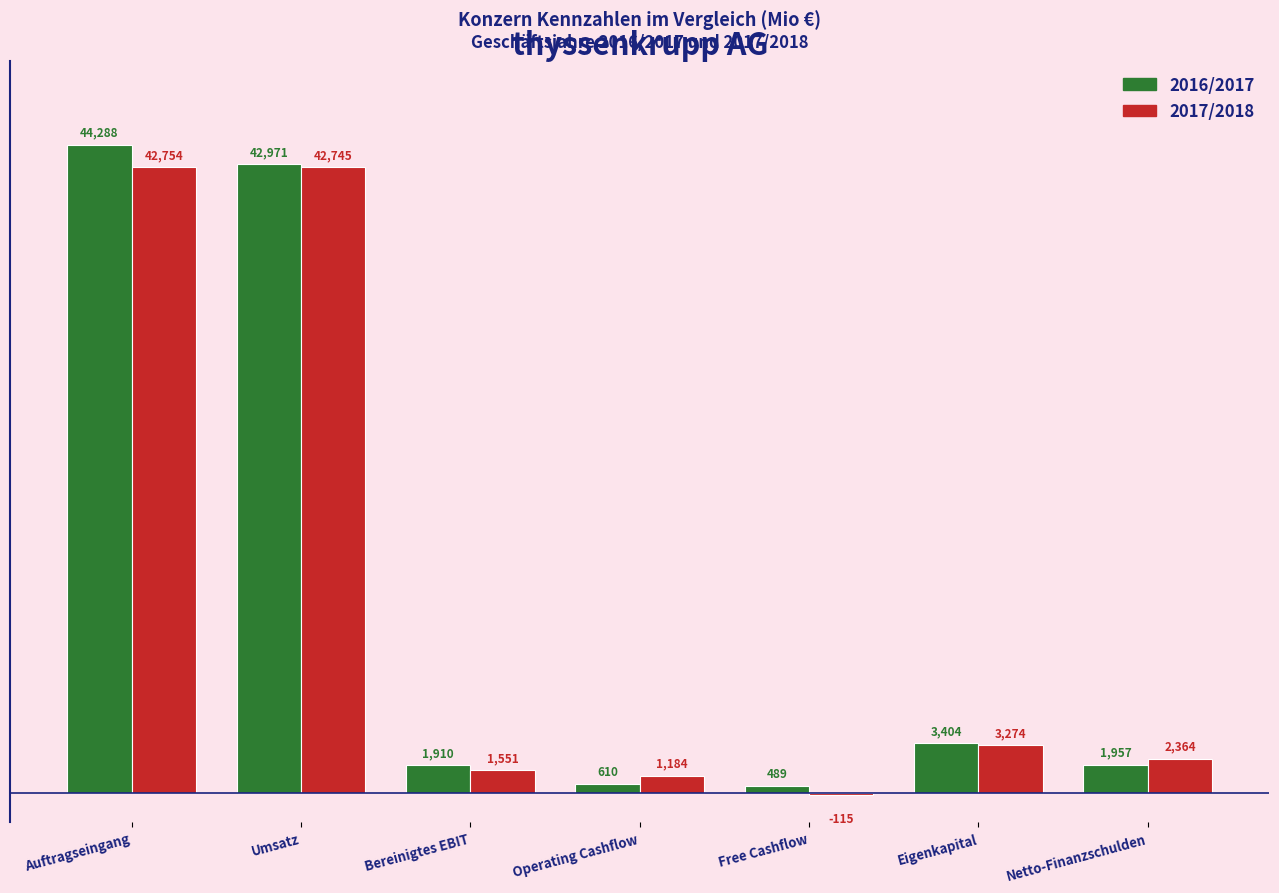

Reading left to right, list all the values displayed in this chart.

2016/2017: Auftragseingang=44288	Umsatz=42971	Bereinigtes EBIT=1910	Operating Cashflow=610	Free Cashflow=489	Eigenkapital=3404	Netto-Finanzschulden=1957
2017/2018: Auftragseingang=42754	Umsatz=42745	Bereinigtes EBIT=1551	Operating Cashflow=1184	Free Cashflow=-115	Eigenkapital=3274	Netto-Finanzschulden=2364